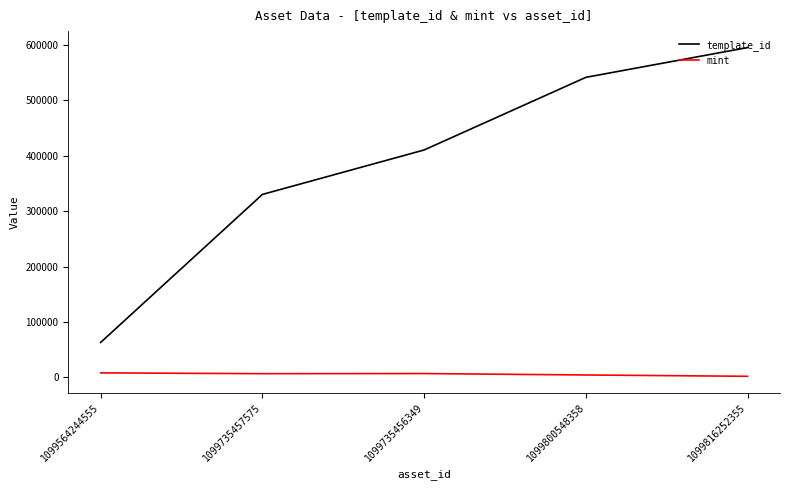

What is the approximate value of mint at 1099735456349, to the nearest 100?

6800